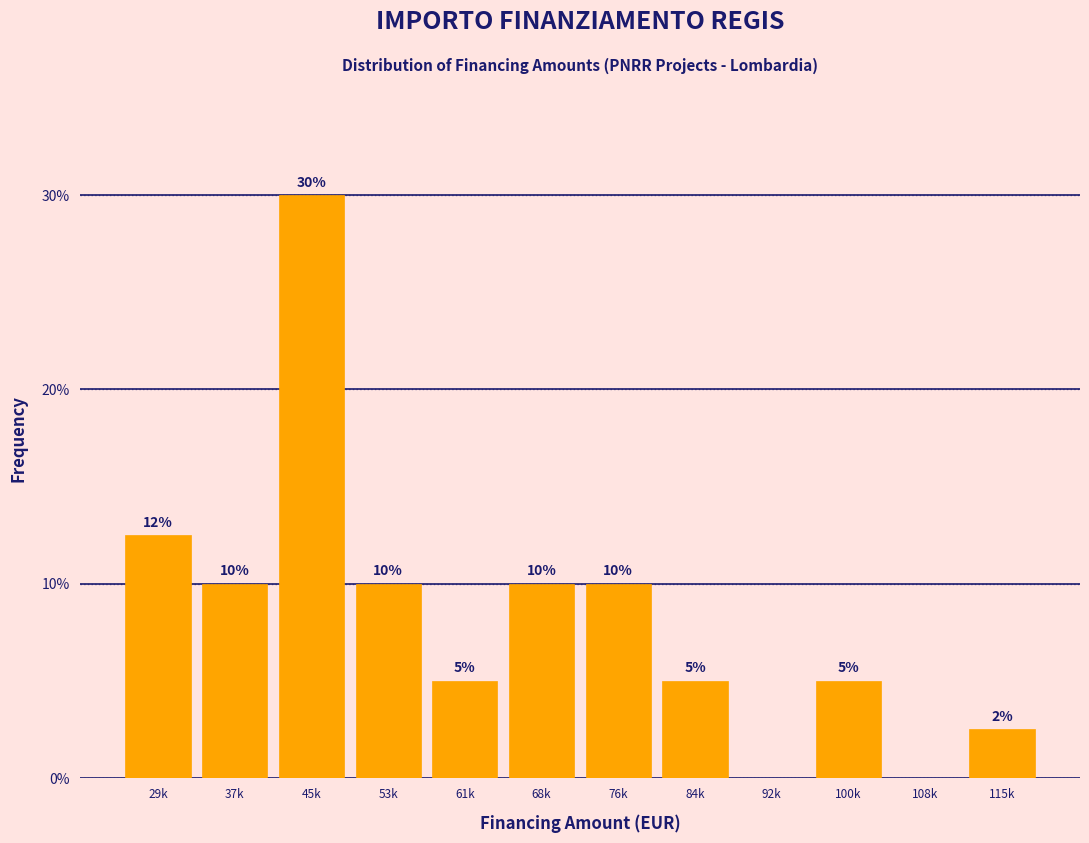

Which category has the highest value across all series?

45k